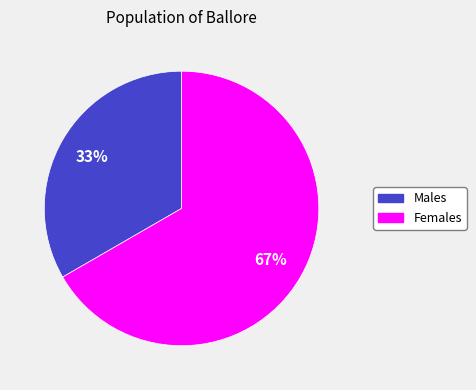

How many segments does this pie chart have?

2